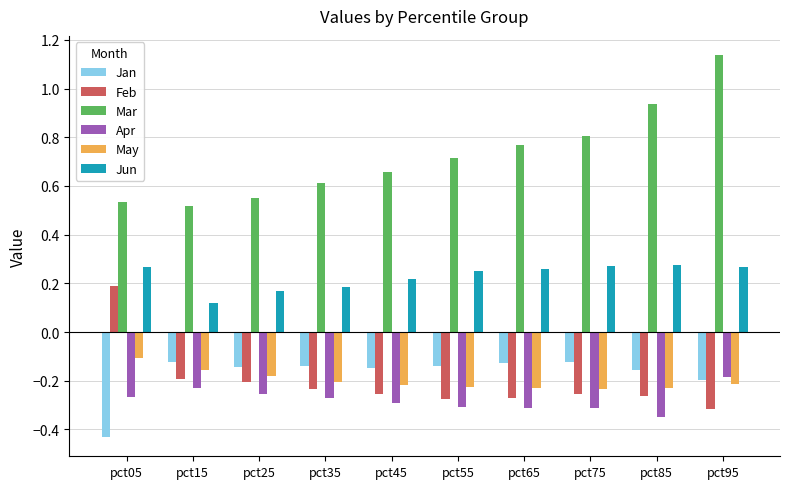

At how many categories does at least one series exceed 0?

10